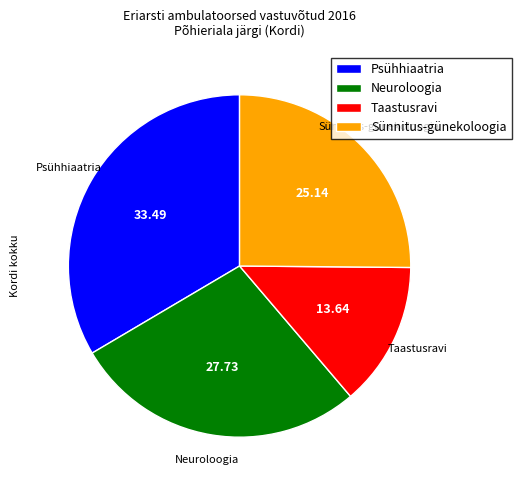

Which slice is the smallest?

Taastusravi